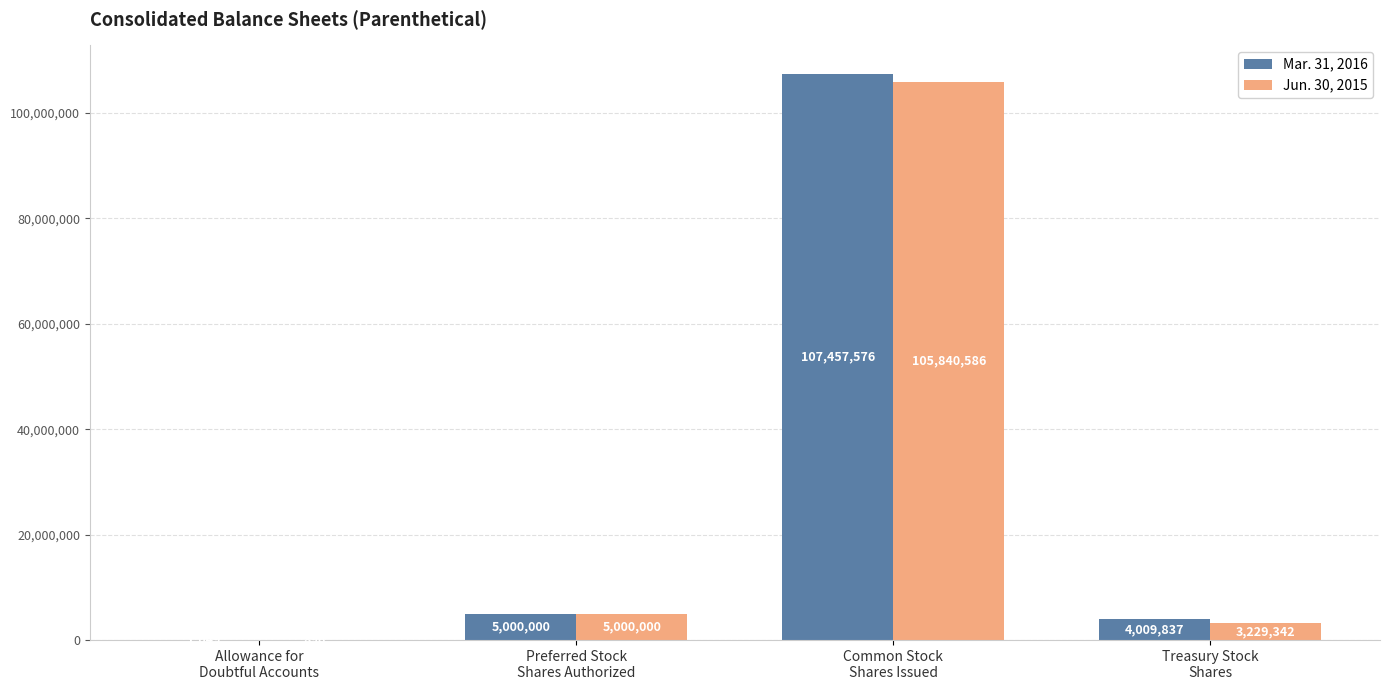

What is the highest value of the Jun. 30, 2015 series?

105840586